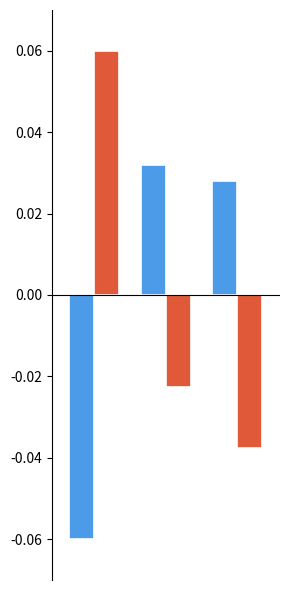

The Pts series shows -0.0 at 1. True or false?

False